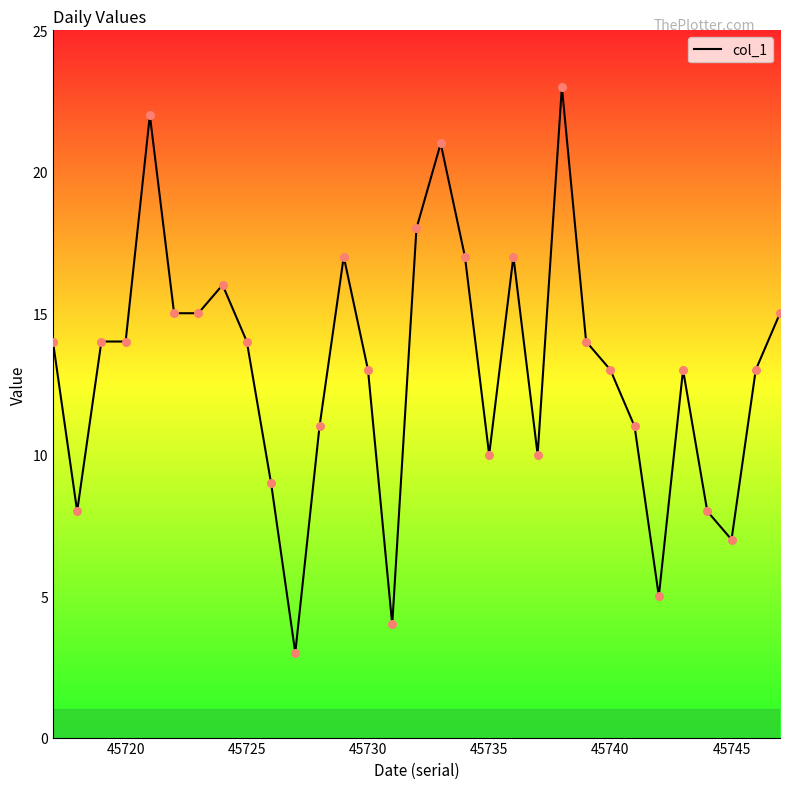

What is the maximum value shown in the chart?

23